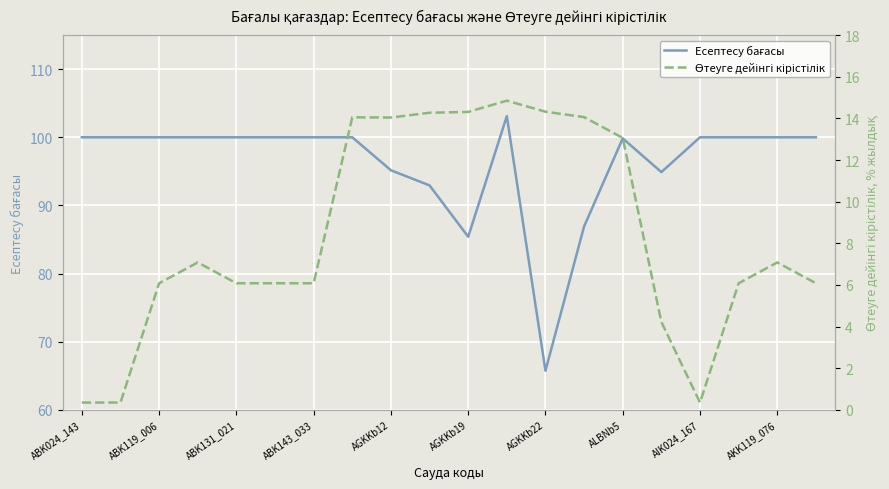

What is the difference between the maximum and minimum values in the Өтеуге дейінгі кірістілік series?

14.5